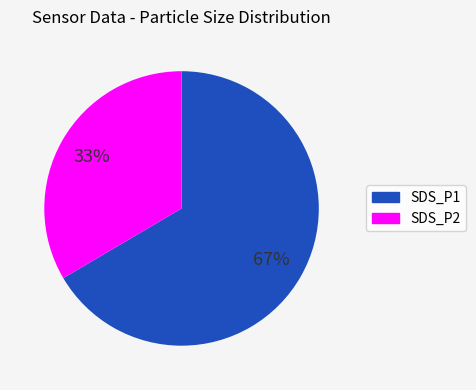

Which category has the biggest portion of the pie?

SDS_P1